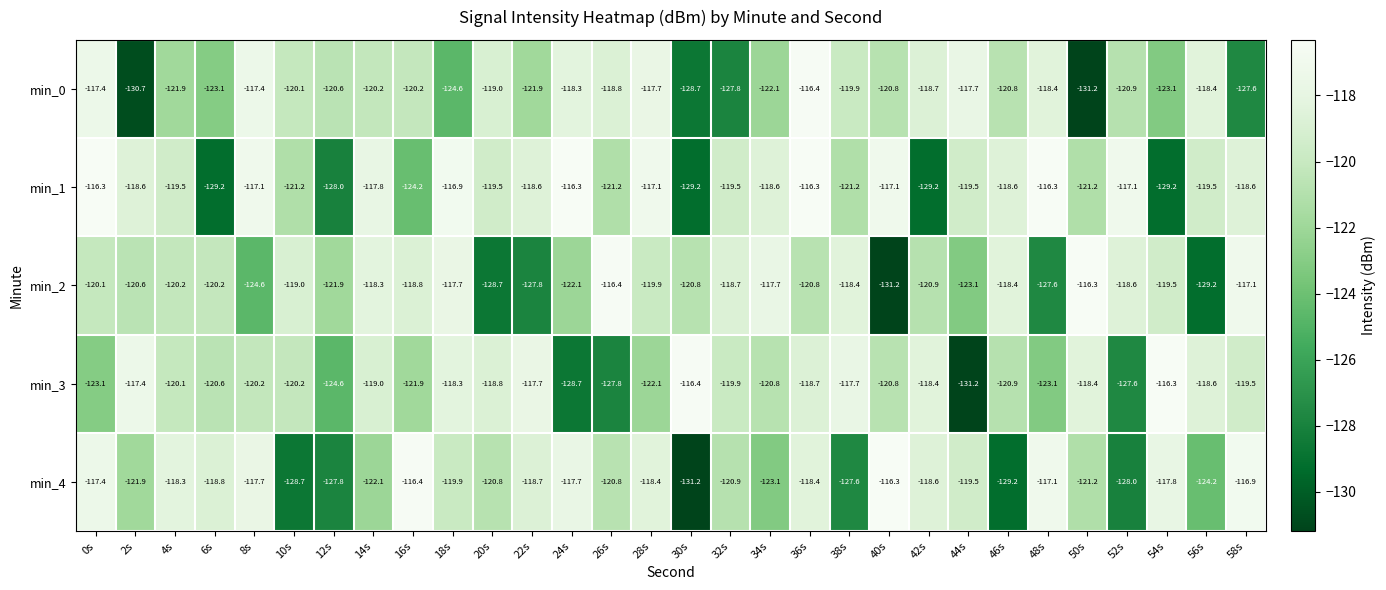

What is the greatest value displayed?

-116.3